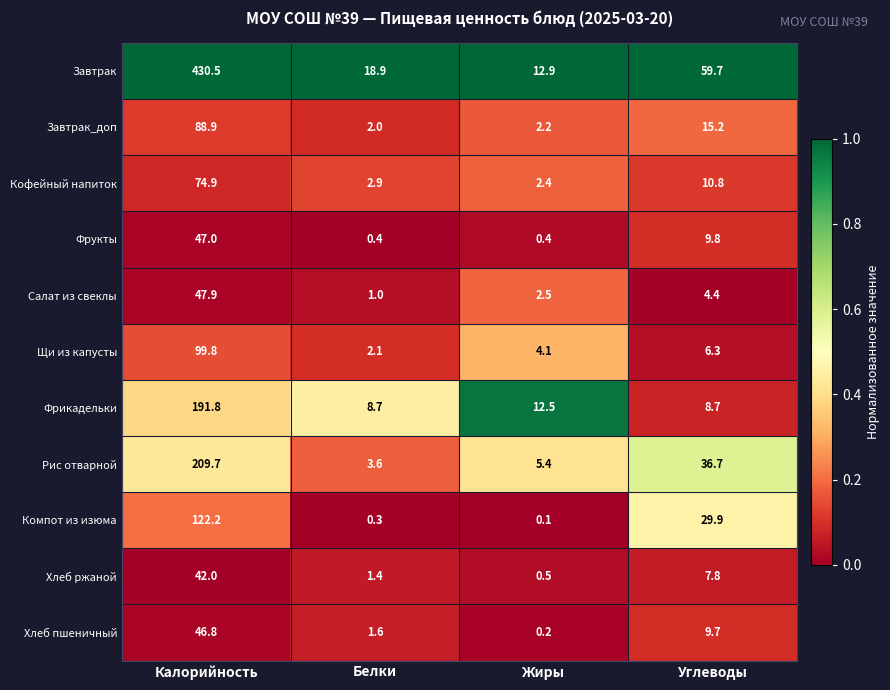

How many data points does each series have?

4